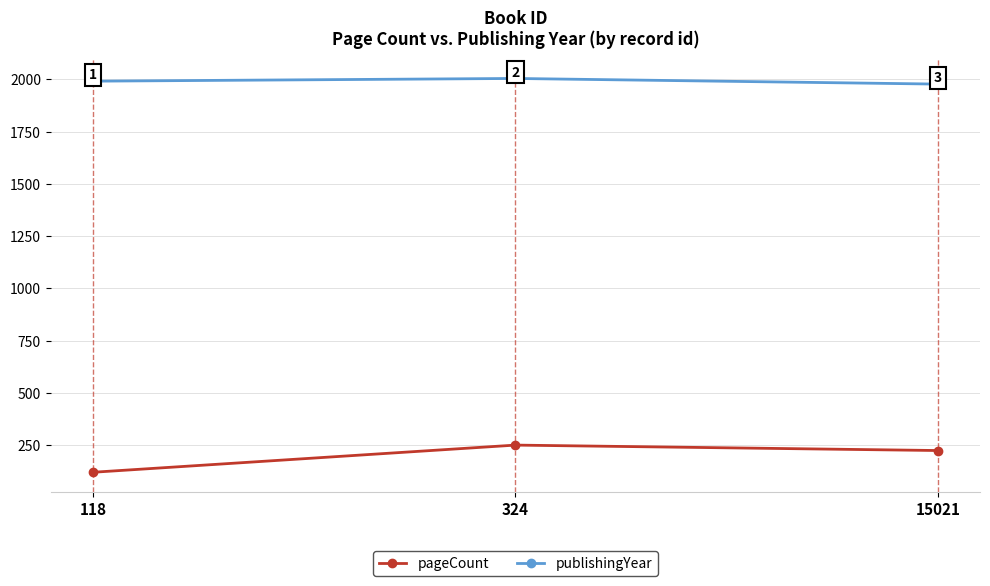

At how many categories does at least one series exceed 506?

3